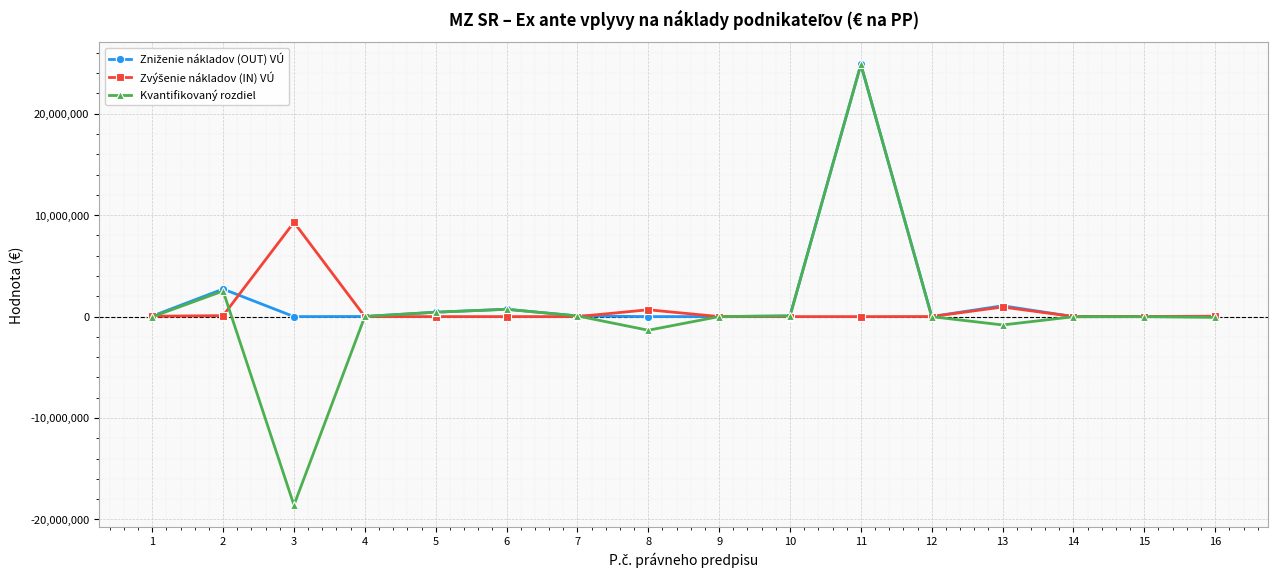

At which category is the sum across all series the highest?

11